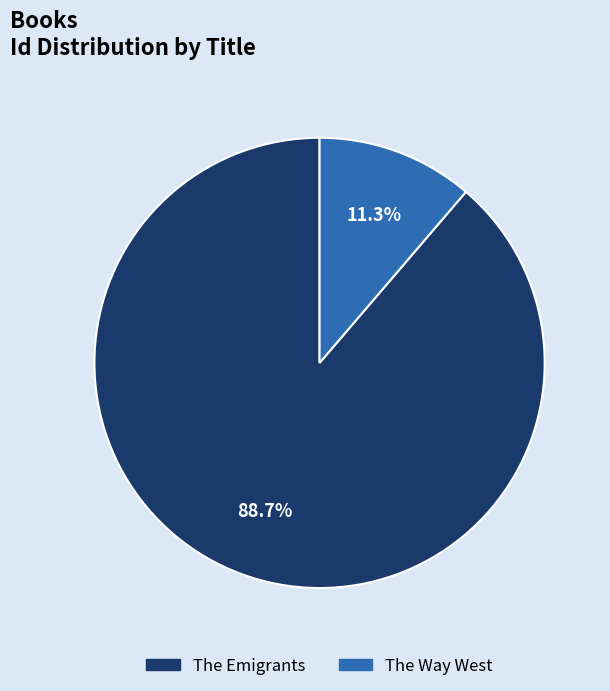

True or false: The Way West accounts for 6% of the total.

False